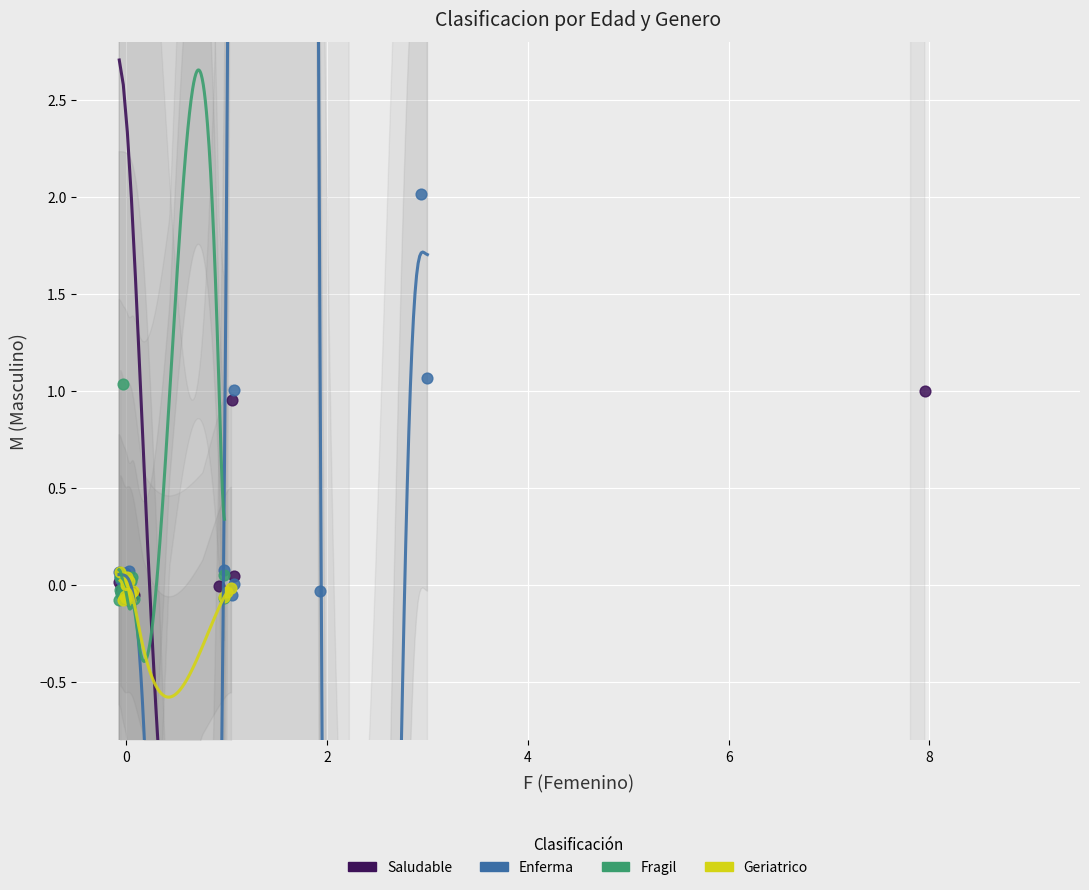

Which series has the largest Y range (max minus min)?

Enferma